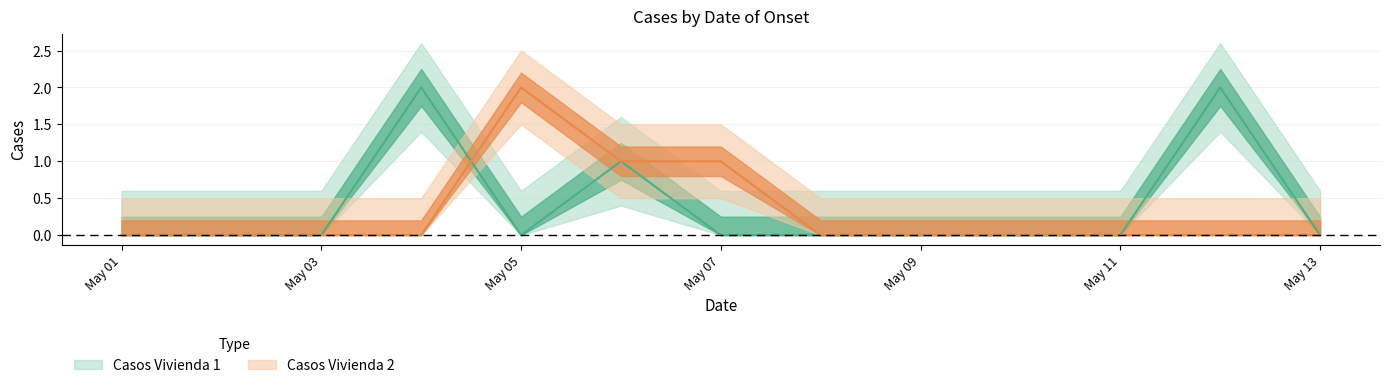

List the series in order of their peak value, lowest first.

Casos Vivienda 1, Casos Vivienda 2